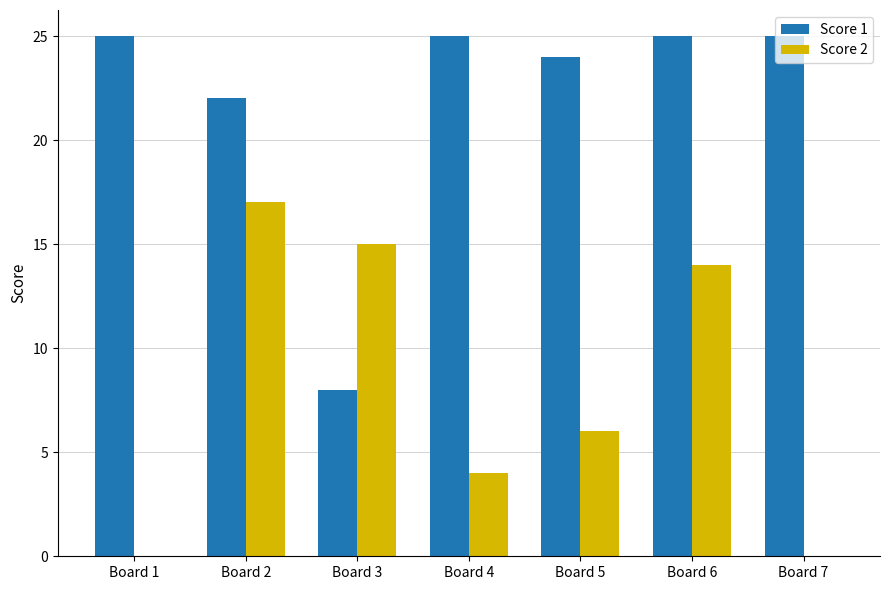

What value does the Score 2 series have at Board 2, to the nearest 10?

20